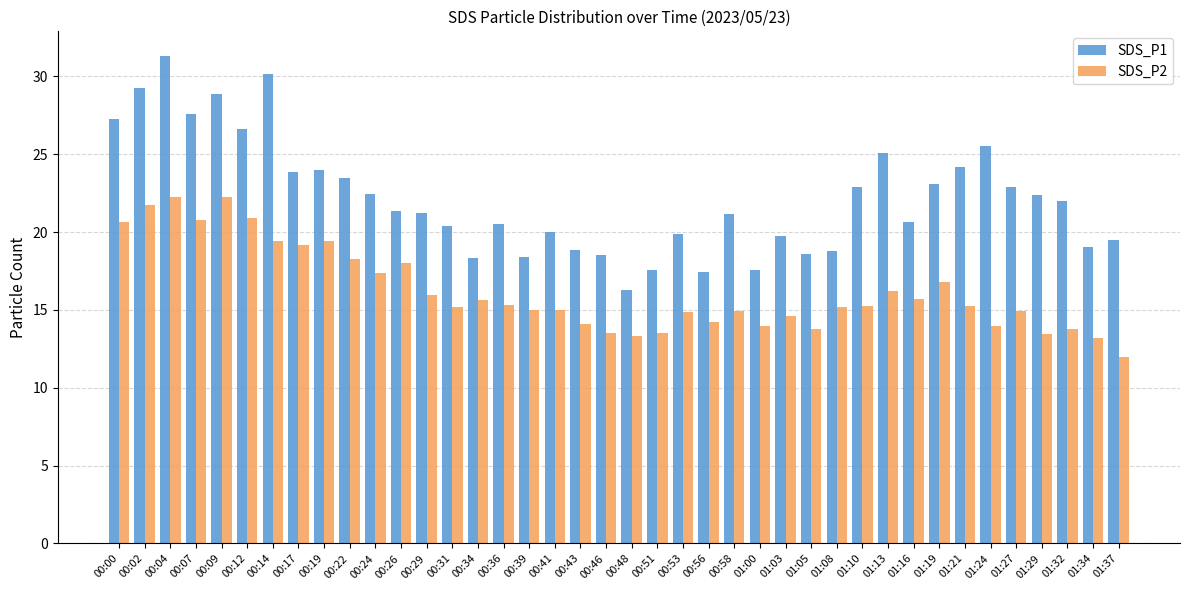

What is the label of the 23rd bar from the left?

00:53